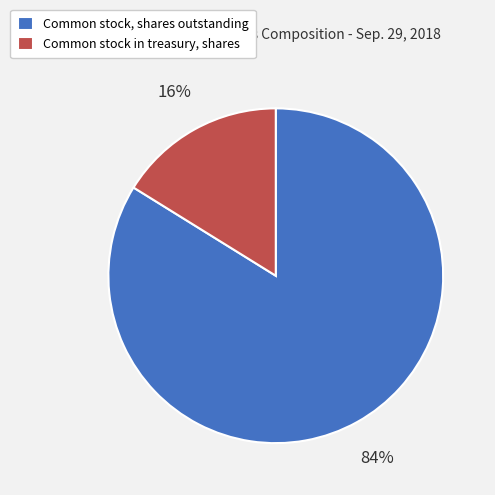

Between Common stock in treasury, shares and Common stock, shares outstanding, which is larger?

Common stock, shares outstanding